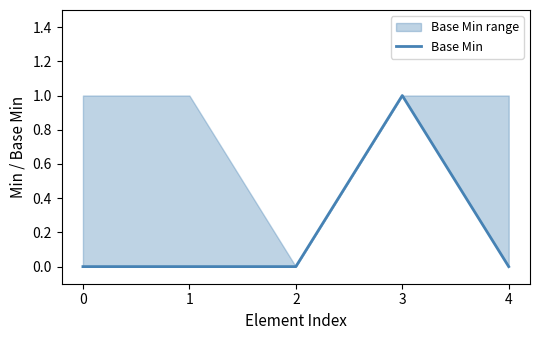

How many data points does each series have?

5